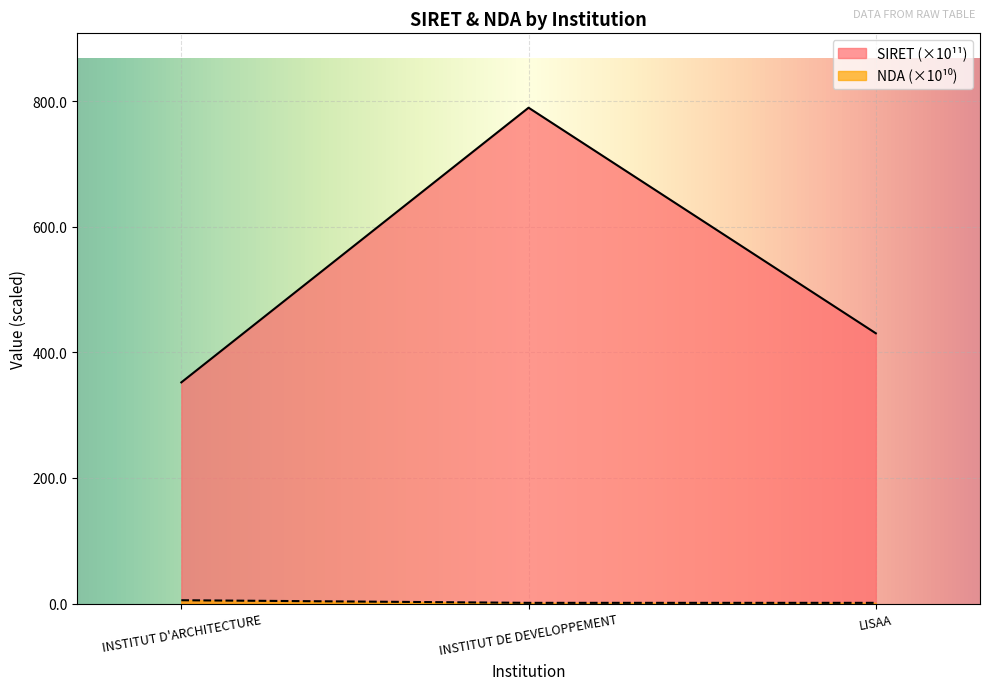

Which series has the widest spread of values?

SIRET (×10¹¹)